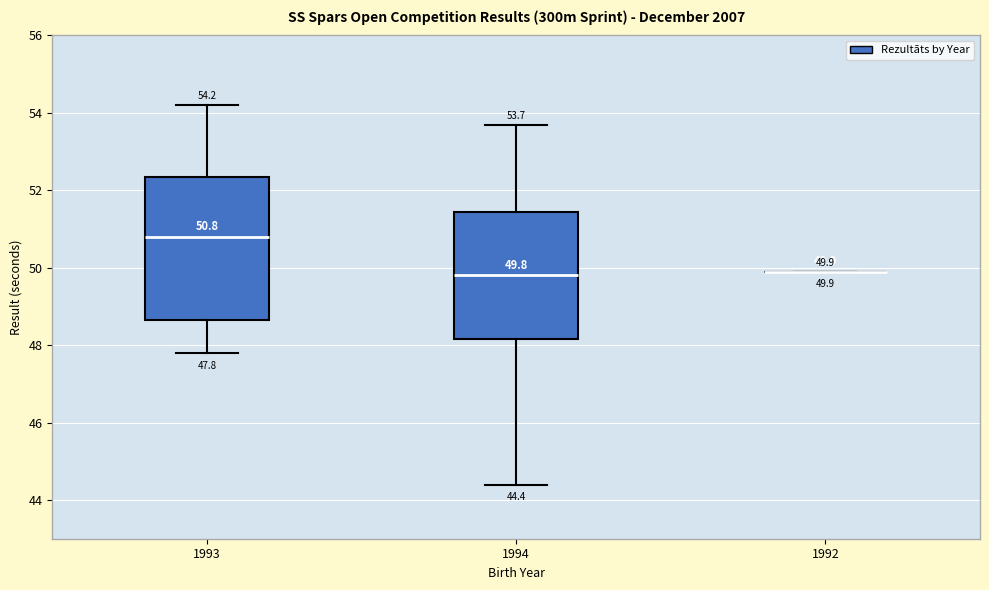

Which box is the tallest, from its lower edge to its upper edge?

1993